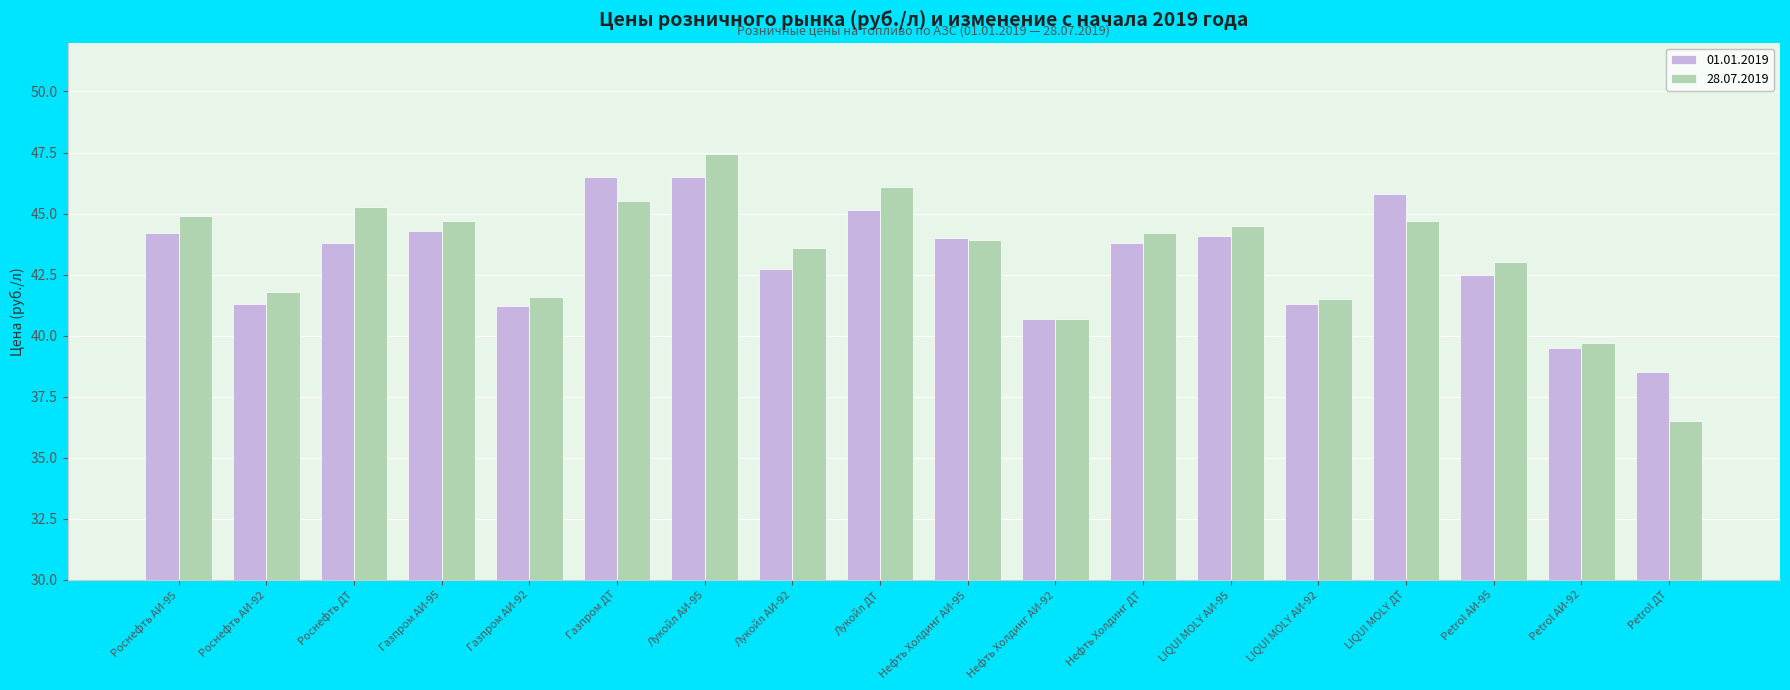

Which series has the widest spread of values?

28.07.2019